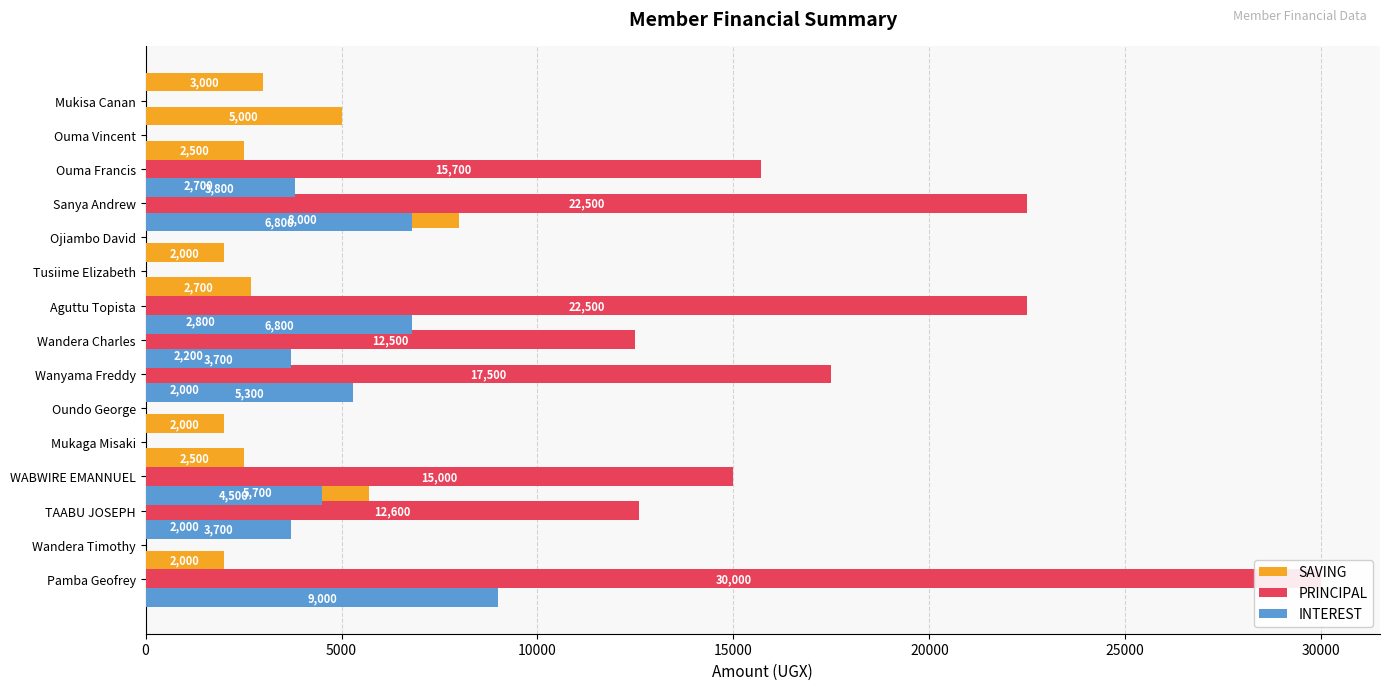

What is the spread (max minus min) of values at 15000?

12500